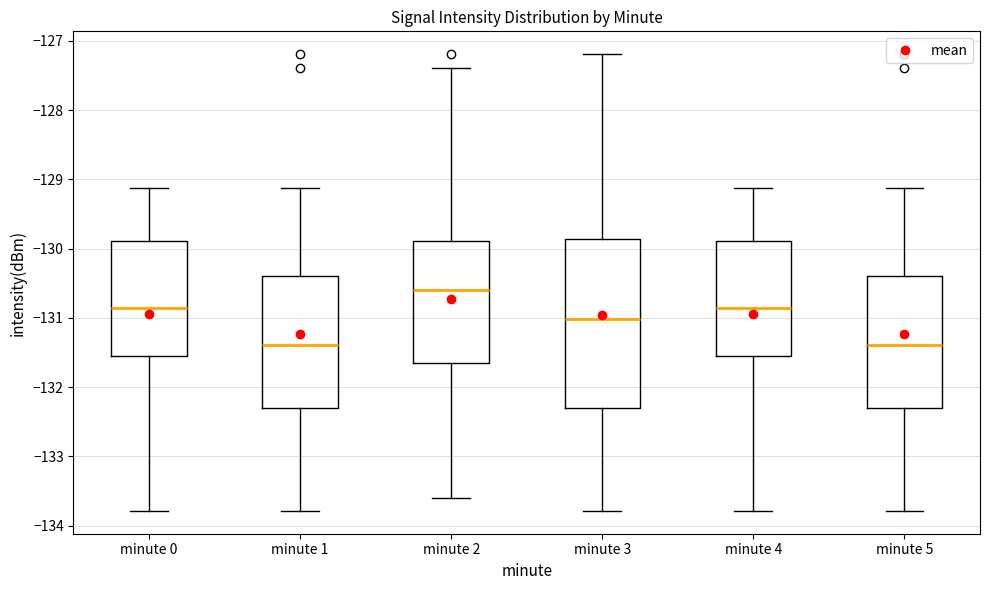

Reading left to right, transcribe this box plot: for each box, give where its median line is, the range the box spans, and where its two whiskers end, as read against the y-axis. The values are not printed on the chart, so give them approximately, as read against the axis.

minute 0: median -130.9, box -131.5 to -129.9, whiskers -133.8 to -129.1
minute 1: median -131.4, box -132.3 to -130.4, whiskers -133.8 to -129.1
minute 2: median -130.6, box -131.7 to -129.9, whiskers -133.6 to -127.4
minute 3: median -131.0, box -132.3 to -129.9, whiskers -133.8 to -127.2
minute 4: median -130.9, box -131.5 to -129.9, whiskers -133.8 to -129.1
minute 5: median -131.4, box -132.3 to -130.4, whiskers -133.8 to -129.1